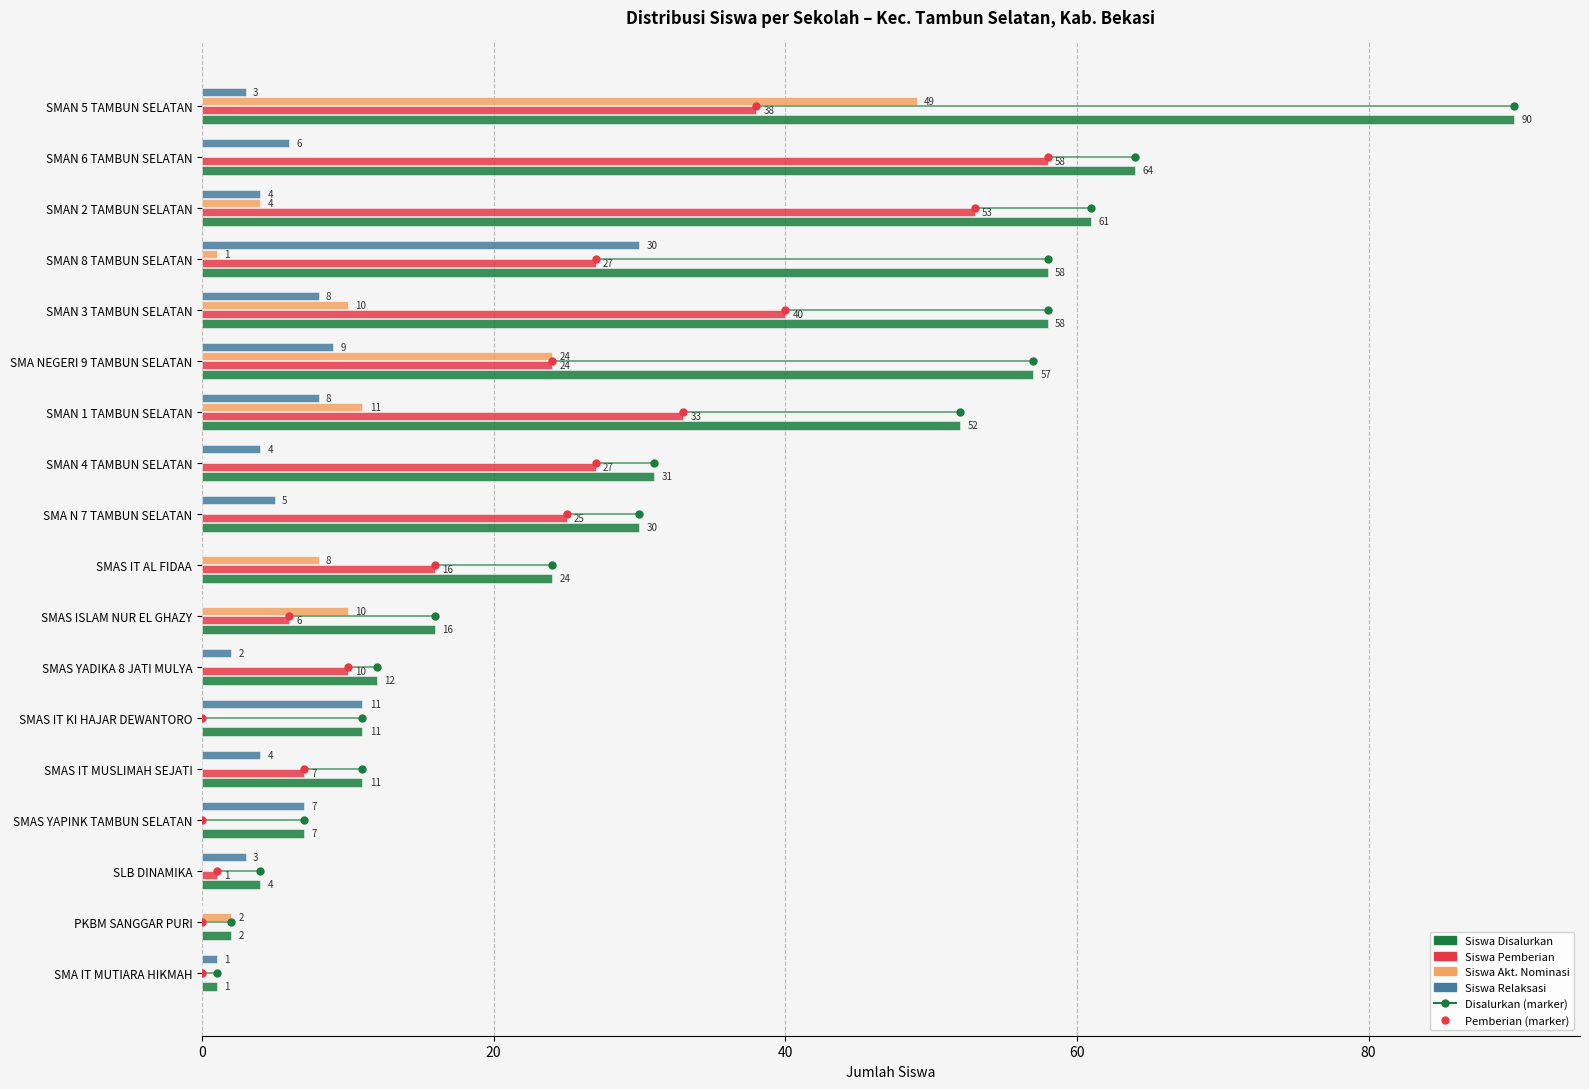

The value of Siswa Akt. Nominasi at SMAS IT KI HAJAR DEWANTORO is 24. True or false?

False